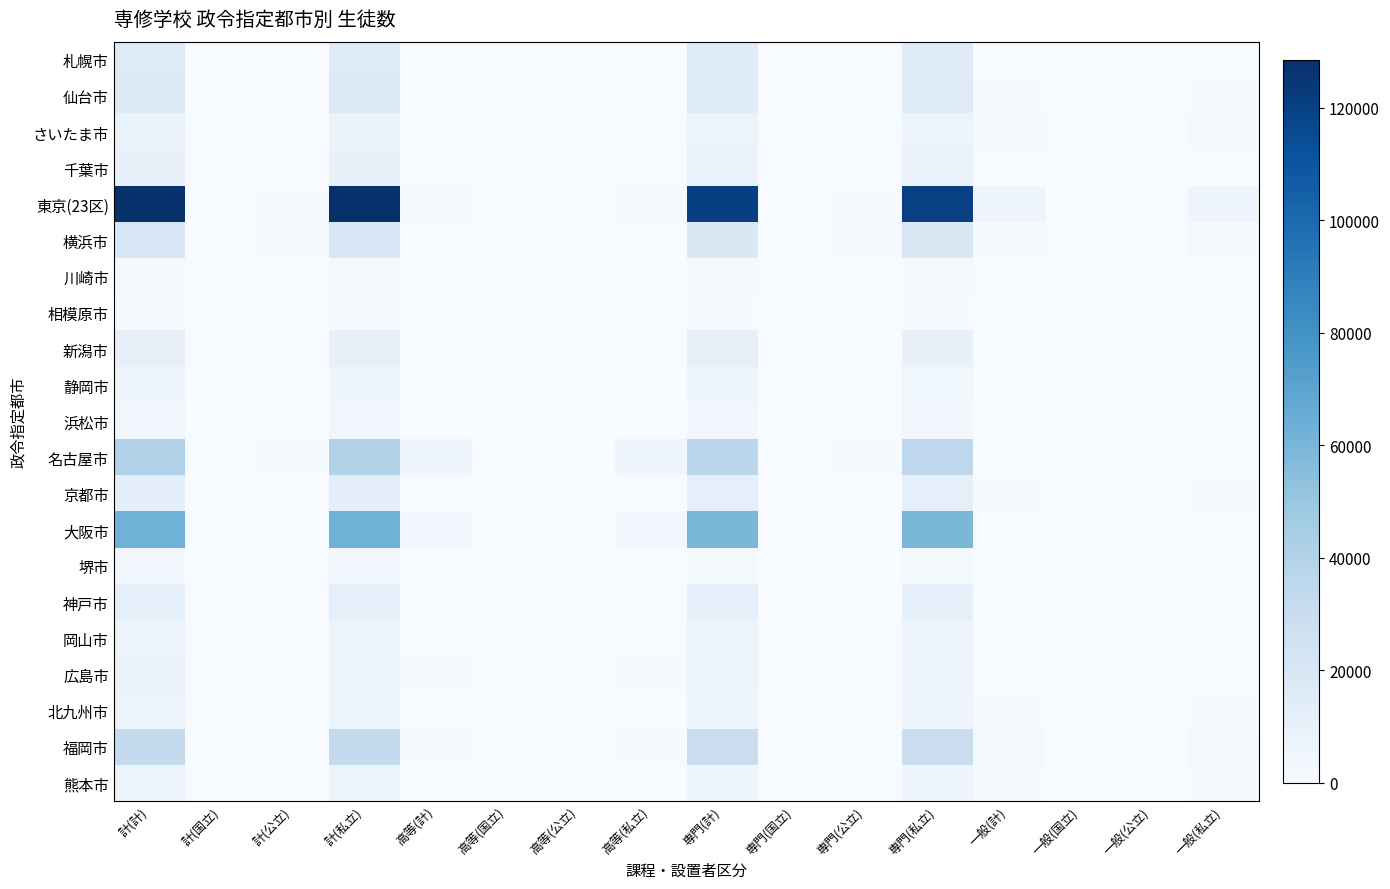

Which has a higher value, 計(計) or 高等(国立)?

計(計)